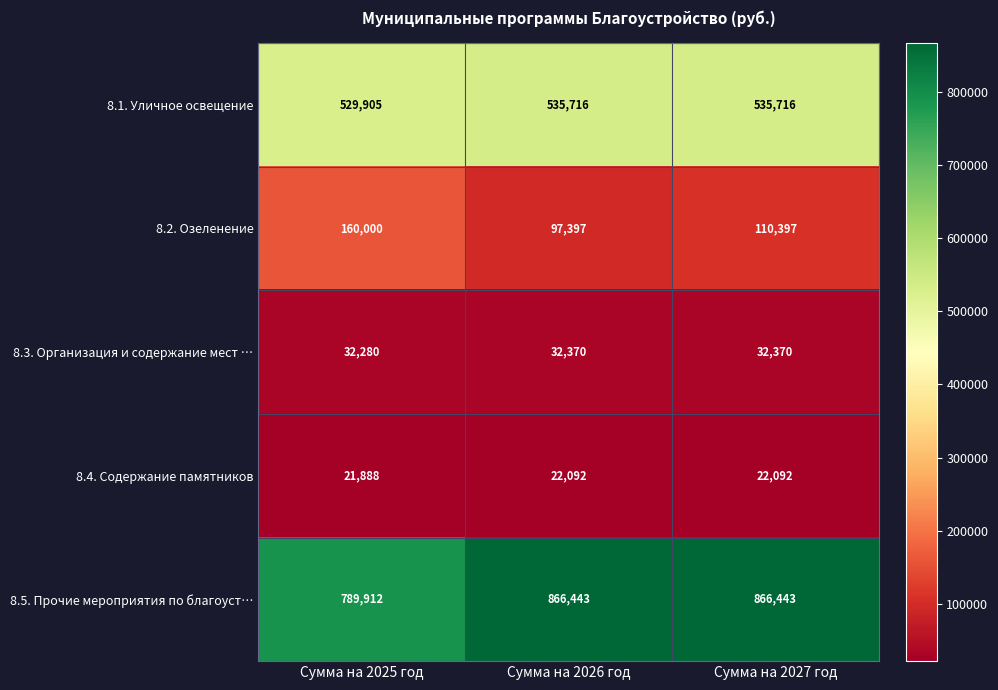

What is the greatest value displayed?

866443